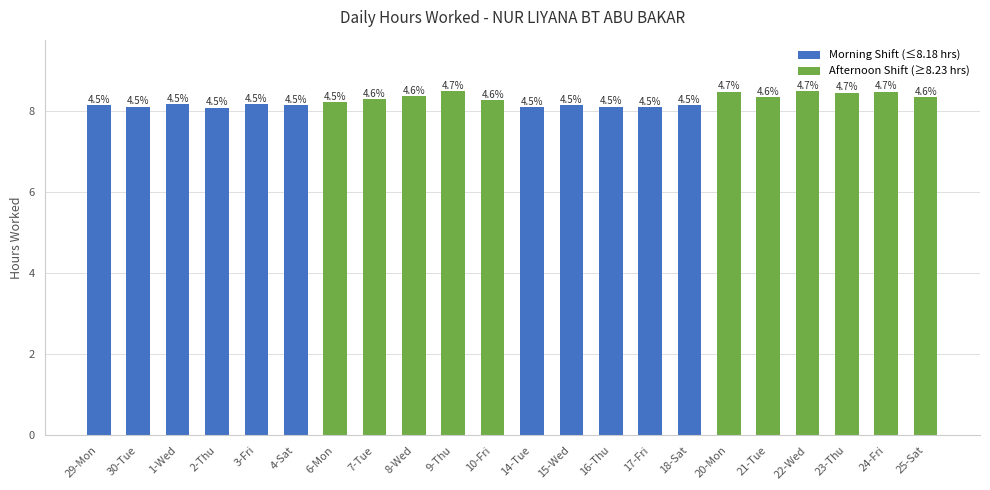

What value does the data have at 18-Sat?

8.1